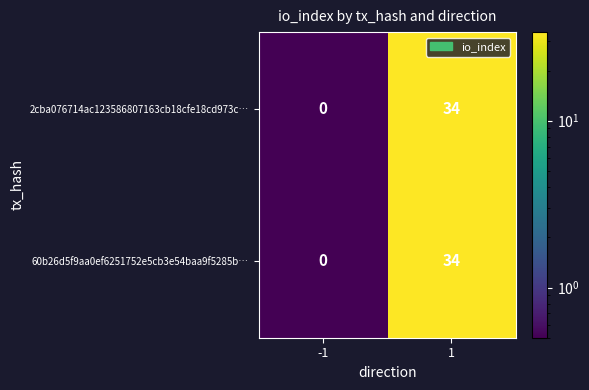

Rank the categories by 60b26d5f9aa0ef6251752e5cb3e54baa9f5285b… value from lowest to highest.

-1, 1